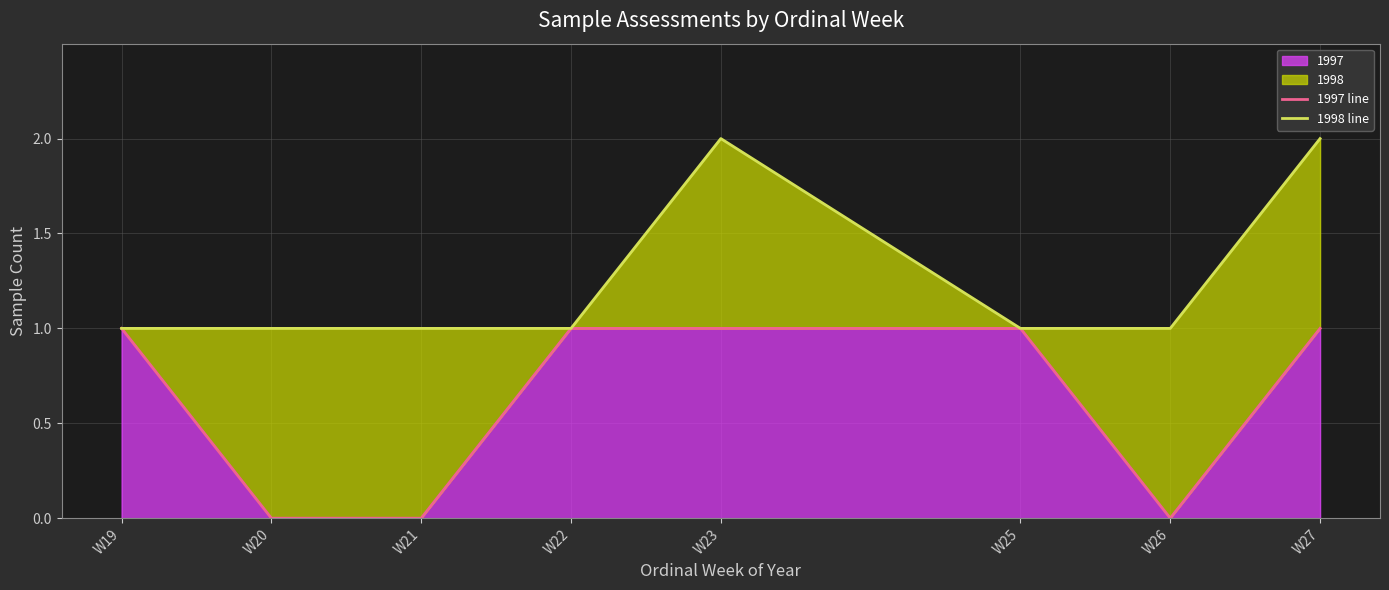

At which label does 1998 line reach its minimum?

W19